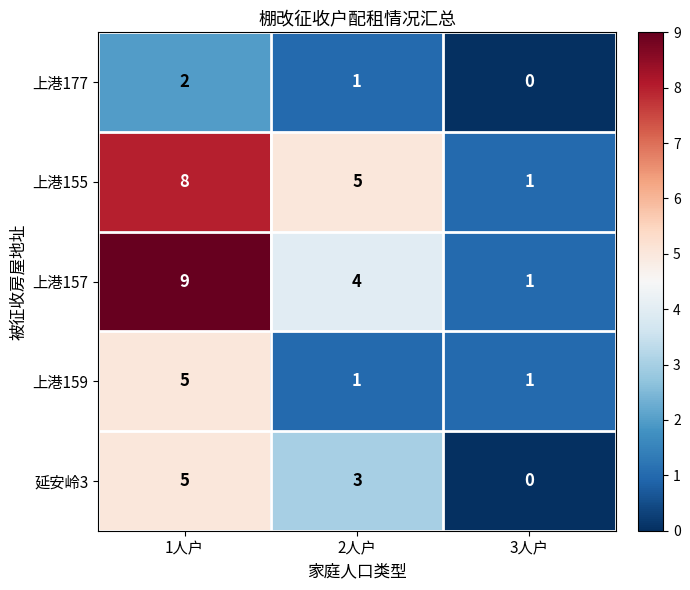

What is the total value across all series at 2人户?

14